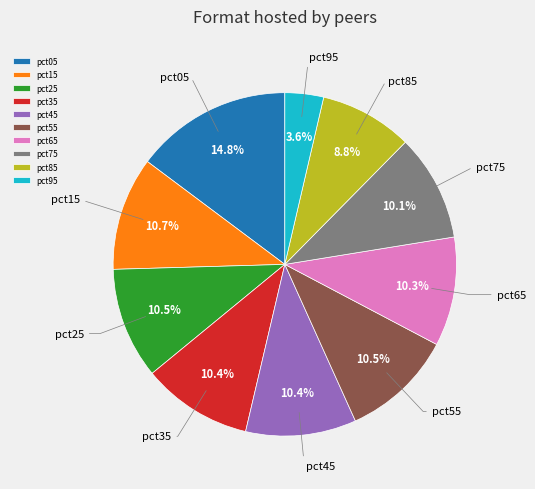

Approximately how many times larger is the value at pct95 compared to pct75?

0.4